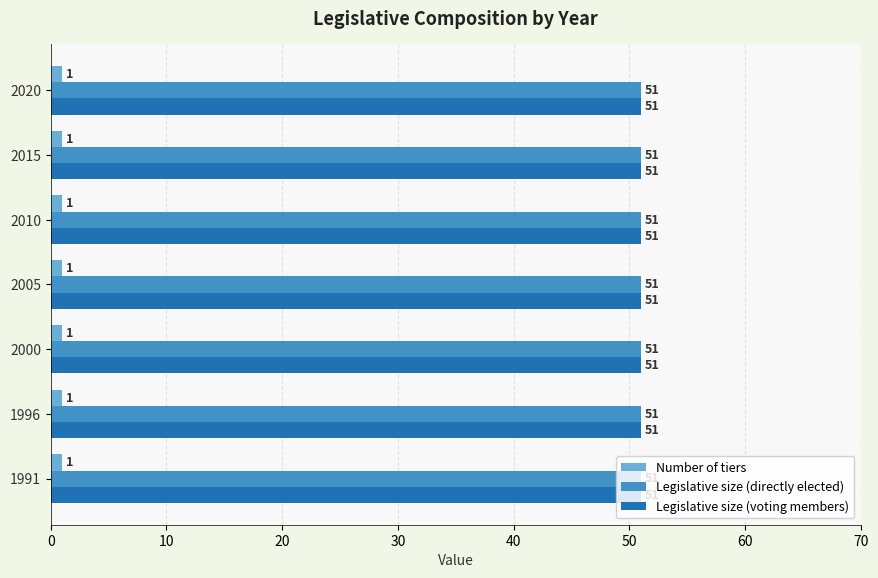

Is it true that Legislative size (voting members) equals 86 at 2010?

False